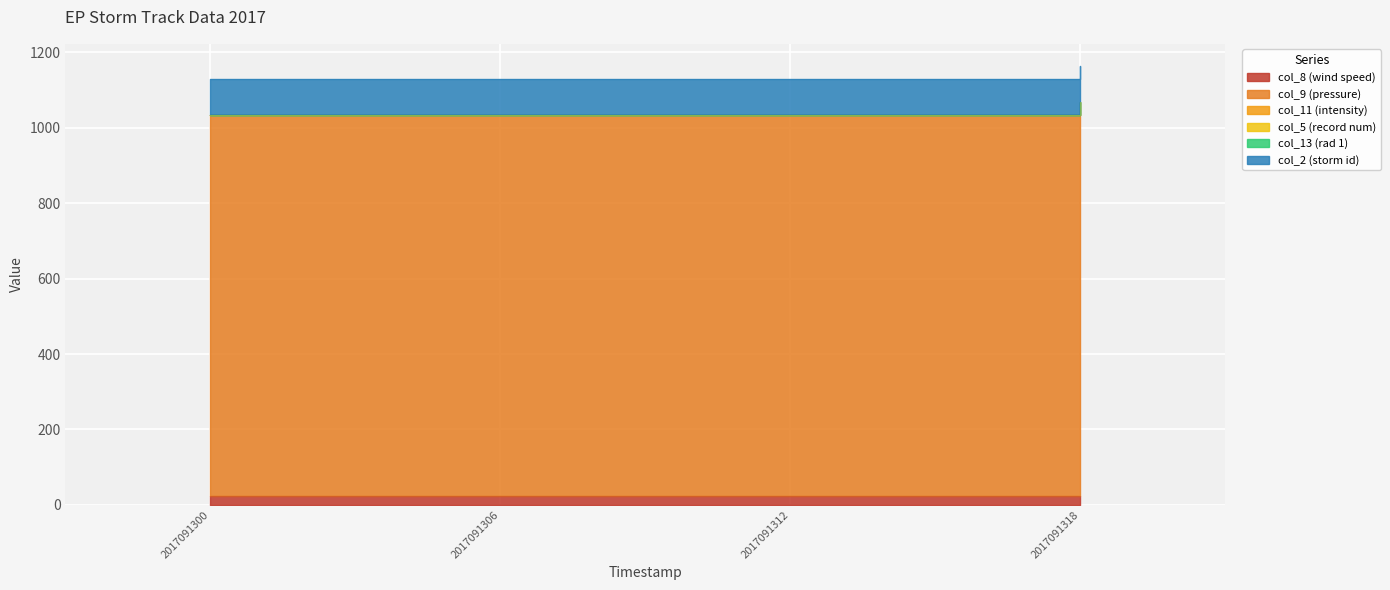

The value of col_8 (wind speed) at 2017091306 is 25. True or false?

True